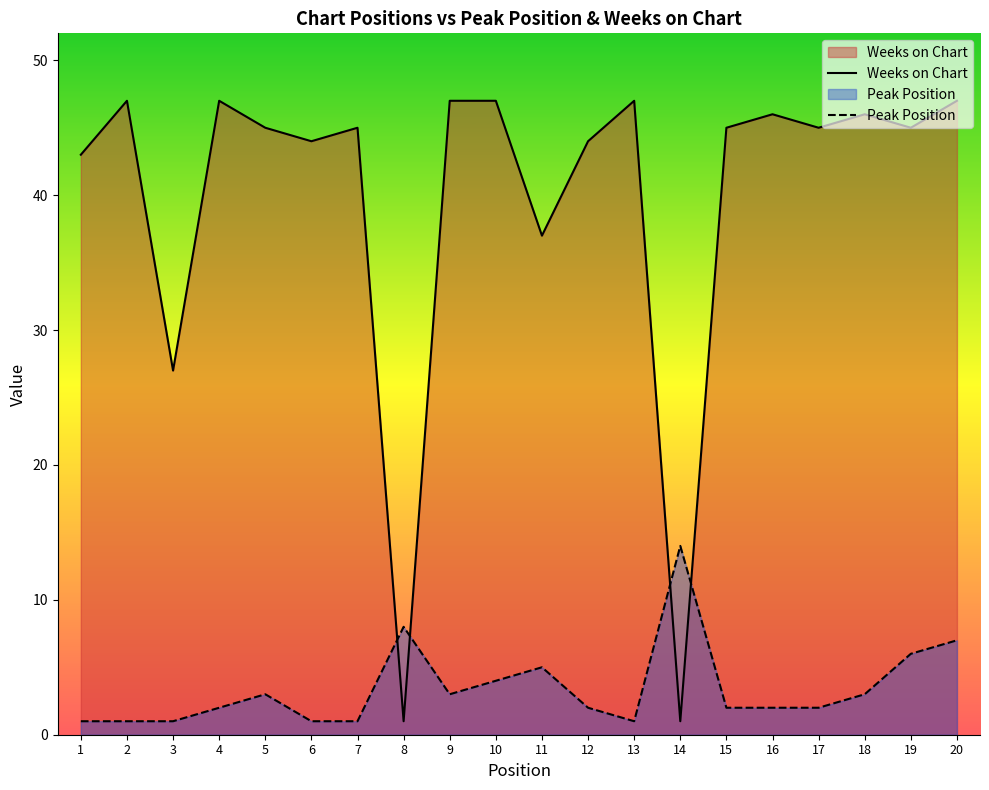

At which label is Peak Position closest to 7?

20